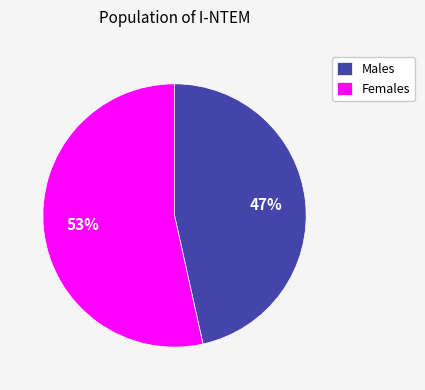

Which category has the biggest portion of the pie?

Females